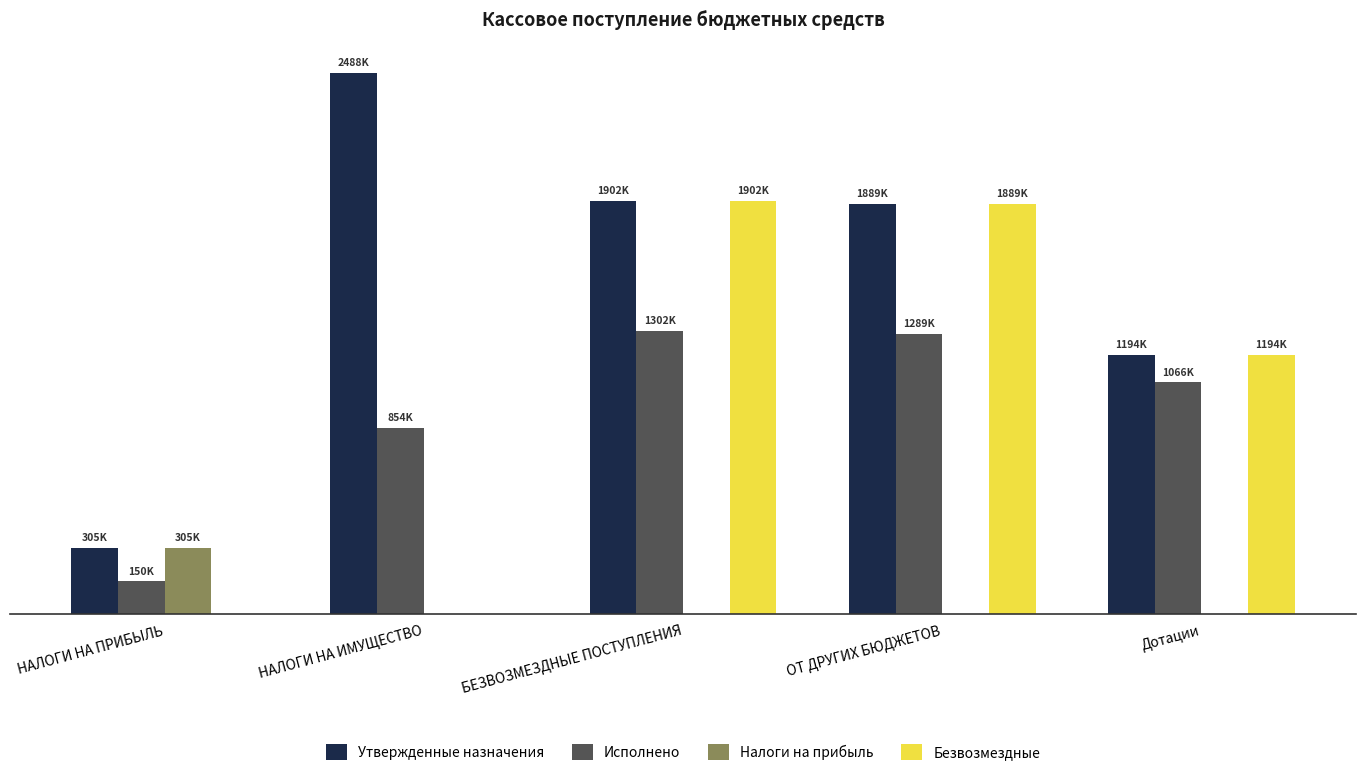

Which has a higher value, Дотации or НАЛОГИ НА ИМУЩЕСТВО?

НАЛОГИ НА ИМУЩЕСТВО